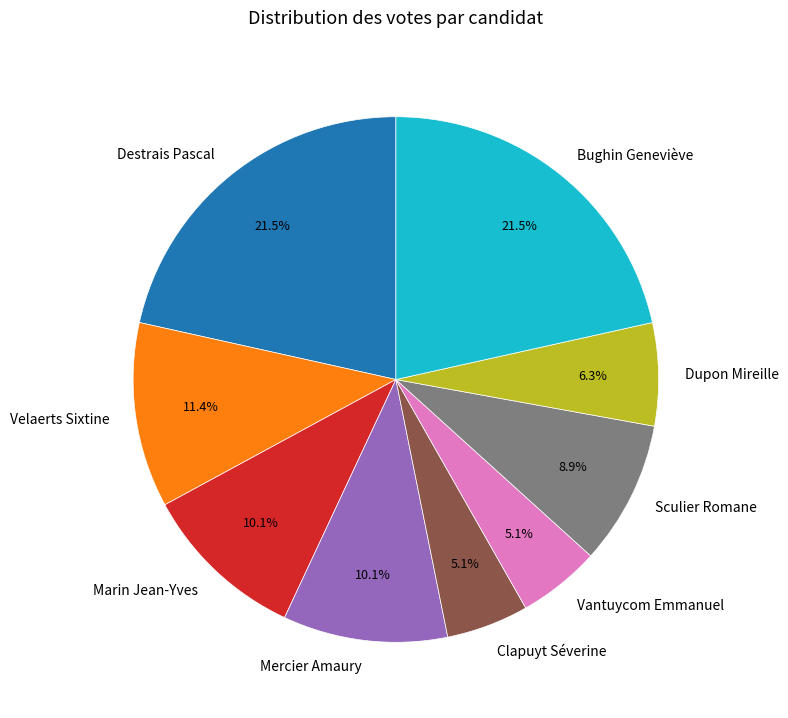

Between Dupon Mireille and Mercier Amaury, which is larger?

Mercier Amaury